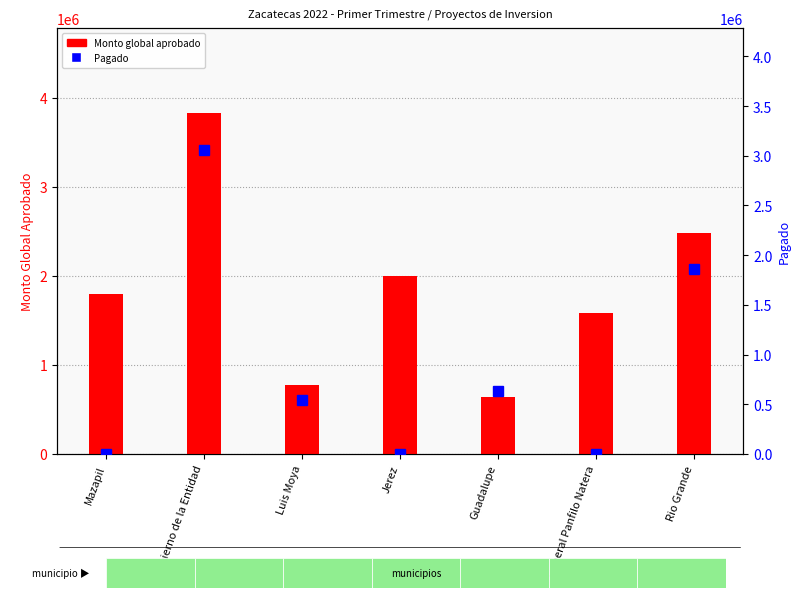

At which category is the sum across all series the highest?

Gobierno de la Entidad